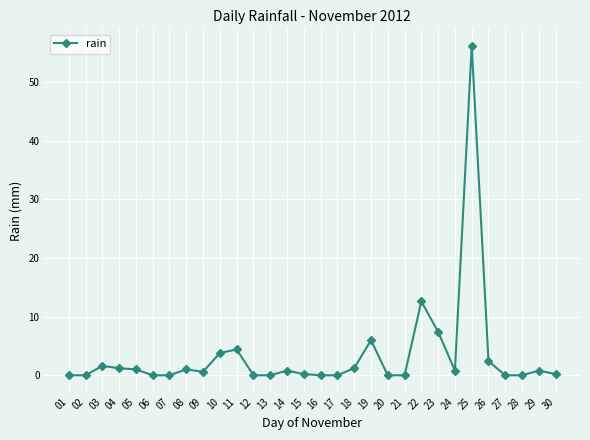

True or false: there are more than 0 points higher than both neighbors.

True